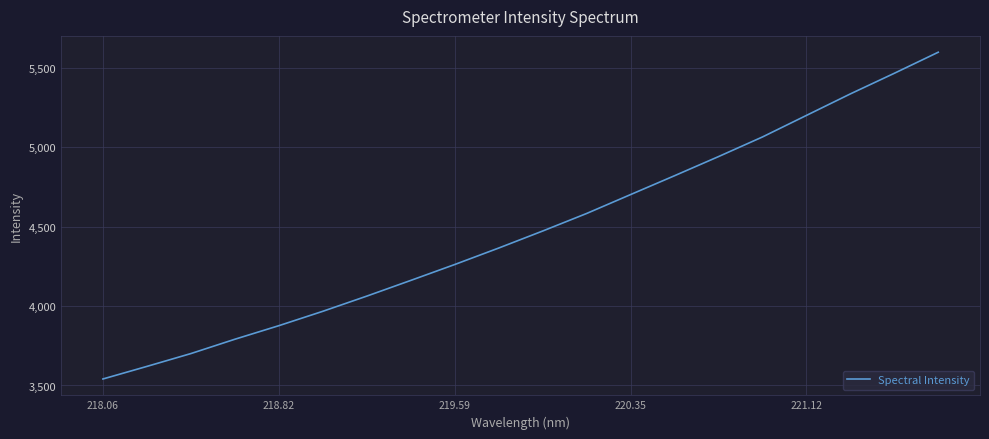

What is the sum of all values?

89536.4